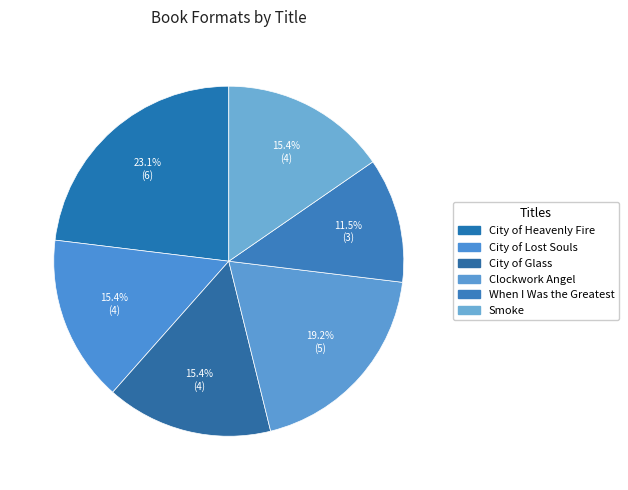

To the nearest percent, what is the average slice percentage?

17%